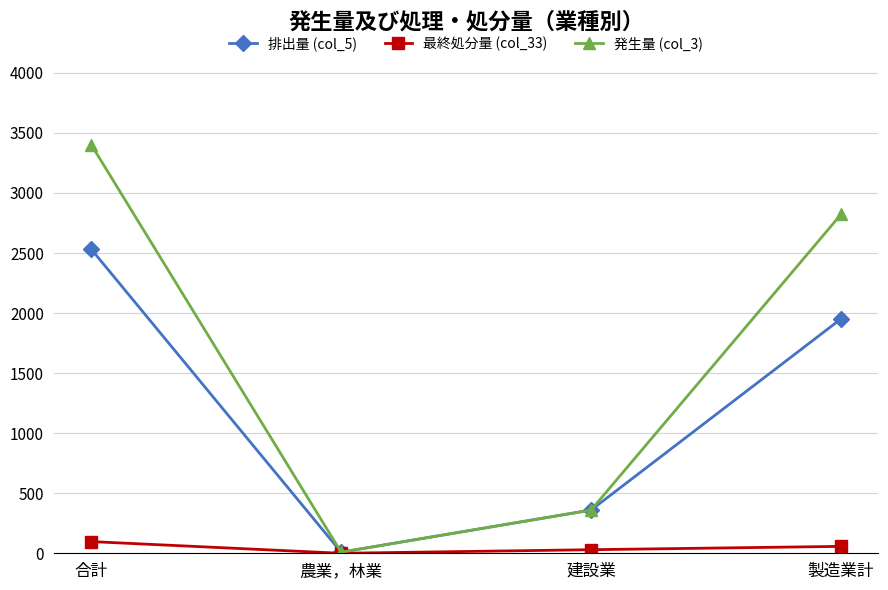

What is the value of the 発生量 (col_3) point at the 2nd from the left?

9.2